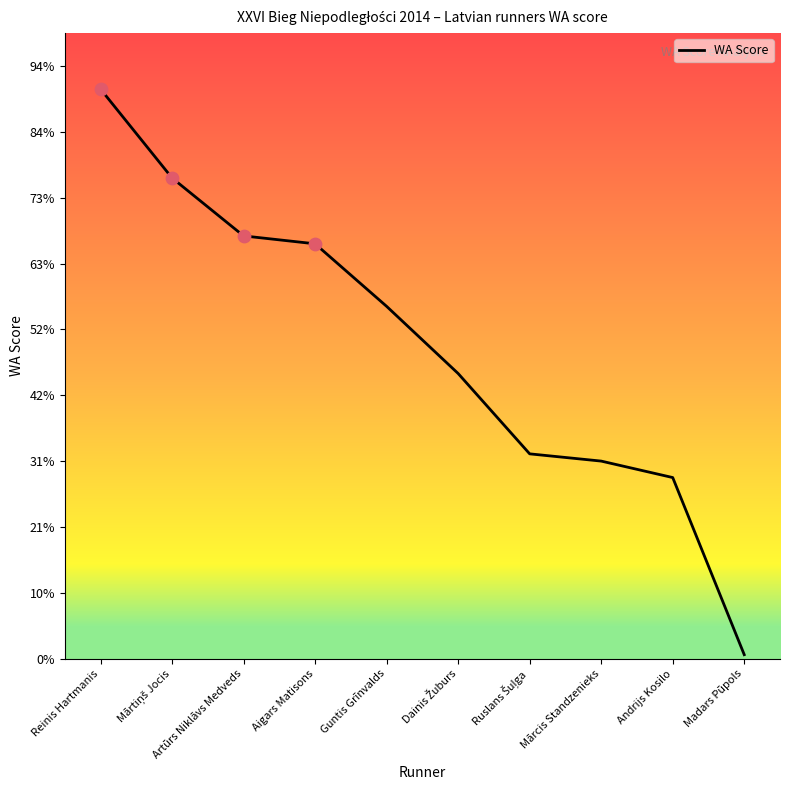

What is the change in value from Dainis Žuburs to Mārcis Standzenieks?

-133